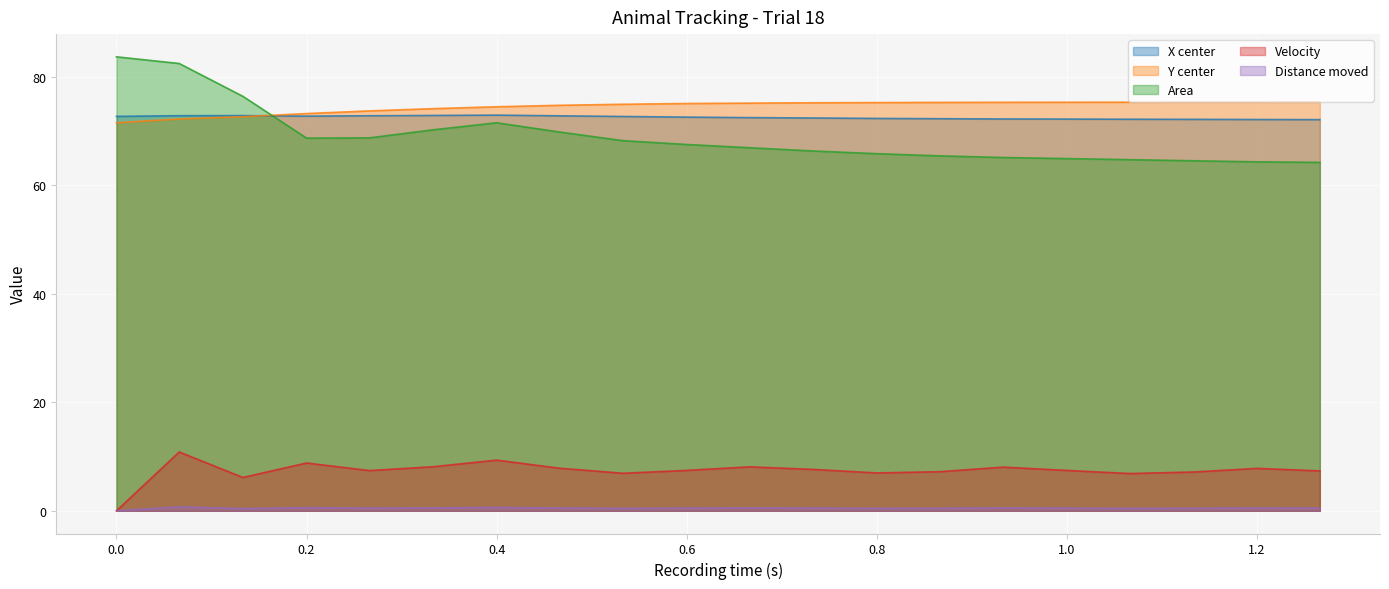

Reading right to left, what are all the values shown in this chart?

X center: 1.266=72.1	1.2=72.1	1.133=72.1	1.066=72.2	1.0=72.2	0.933=72.2	0.866=72.2	0.8=72.3	0.733=72.4	0.666=72.5	0.6=72.5	0.533=72.7	0.466=72.8	0.4=72.9	0.333=72.8	0.266=72.8	0.2=72.7	0.133=72.8	0.066=72.8	0.0=72.7
Y center: 1.266=75.3	1.2=75.3	1.133=75.3	1.066=75.3	1.0=75.3	0.933=75.3	0.866=75.2	0.8=75.2	0.733=75.2	0.666=75.1	0.6=75.0	0.533=74.9	0.466=74.7	0.4=74.5	0.333=74.1	0.266=73.7	0.2=73.2	0.133=72.6	0.066=72.2	0.0=71.5
Area: 1.266=64.2	1.2=64.3	1.133=64.5	1.066=64.7	1.0=64.9	0.933=65.1	0.866=65.4	0.8=65.8	0.733=66.3	0.666=66.9	0.6=67.5	0.533=68.2	0.466=69.8	0.4=71.5	0.333=70.2	0.266=68.7	0.2=68.7	0.133=76.4	0.066=82.4	0.0=83.7
Velocity: 1.266=7.3	1.2=7.8	1.133=7.2	1.066=6.9	1.0=7.4	0.933=8.1	0.866=7.2	0.8=7.0	0.733=7.6	0.666=8.1	0.6=7.5	0.533=6.9	0.466=7.8	0.4=9.3	0.333=8.1	0.266=7.4	0.2=8.8	0.133=6.1	0.066=10.8	0.0=0.0
Distance moved: 1.266=0.5	1.2=0.5	1.133=0.5	1.066=0.5	1.0=0.5	0.933=0.5	0.866=0.5	0.8=0.5	0.733=0.5	0.666=0.5	0.6=0.5	0.533=0.5	0.466=0.5	0.4=0.6	0.333=0.5	0.266=0.5	0.2=0.6	0.133=0.4	0.066=0.7	0.0=0.0